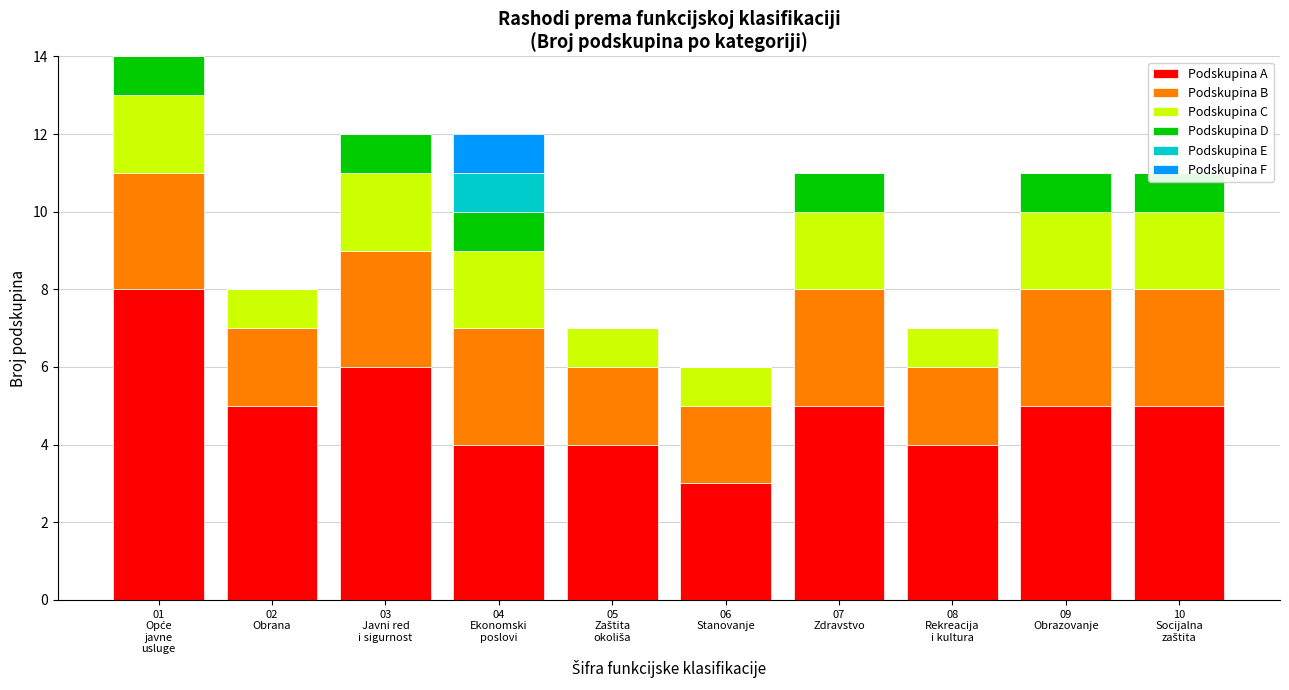

What is the maximum value for Podskupina D?

1